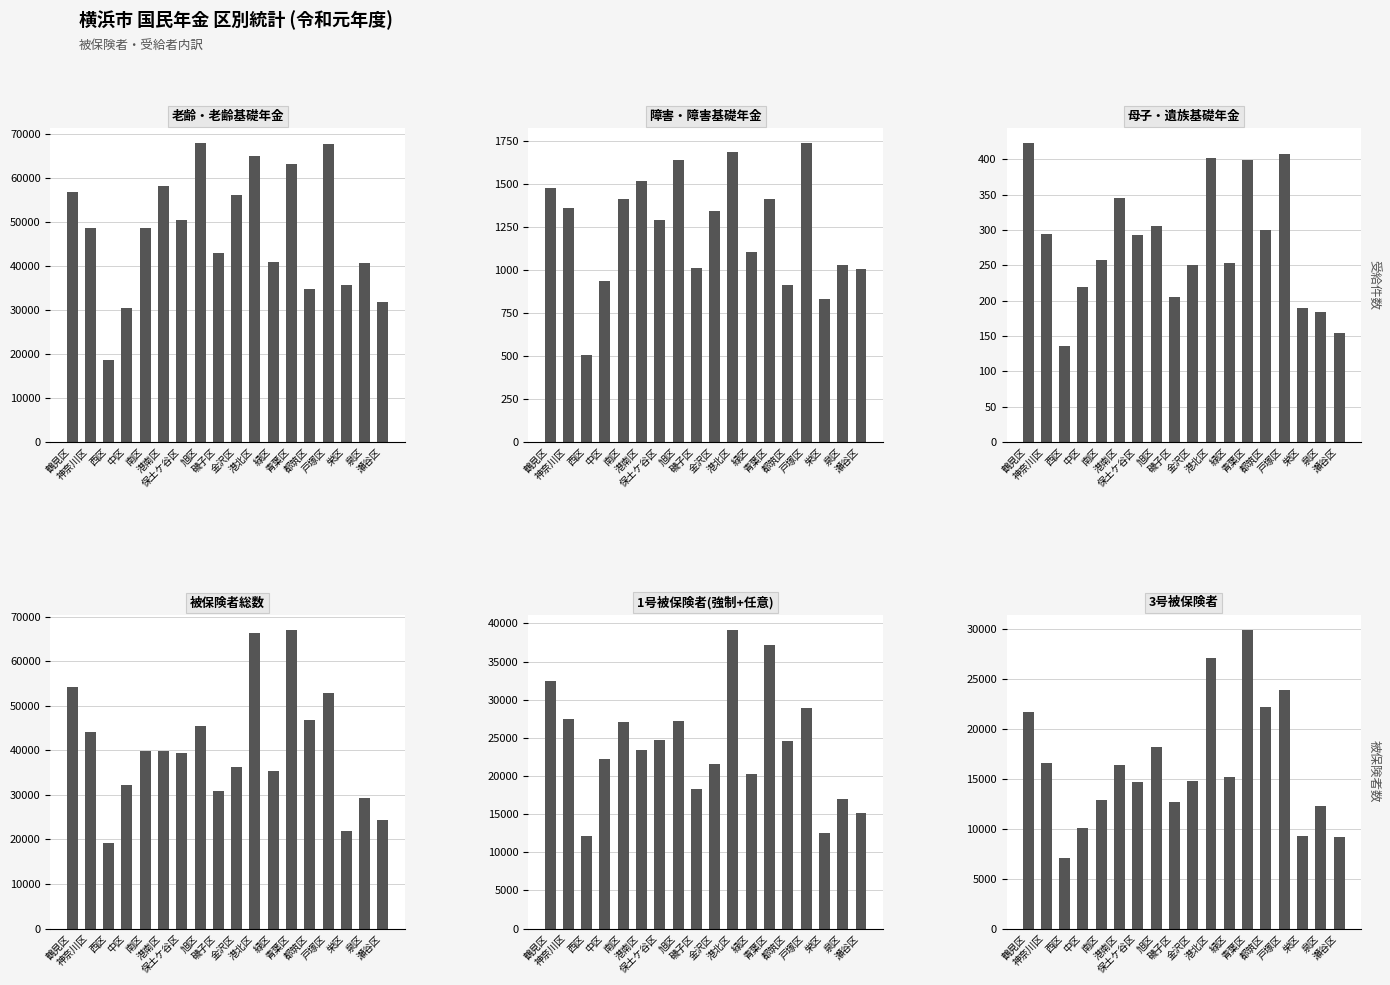

What is the spread (max minus min) of values at 旭区?

67533